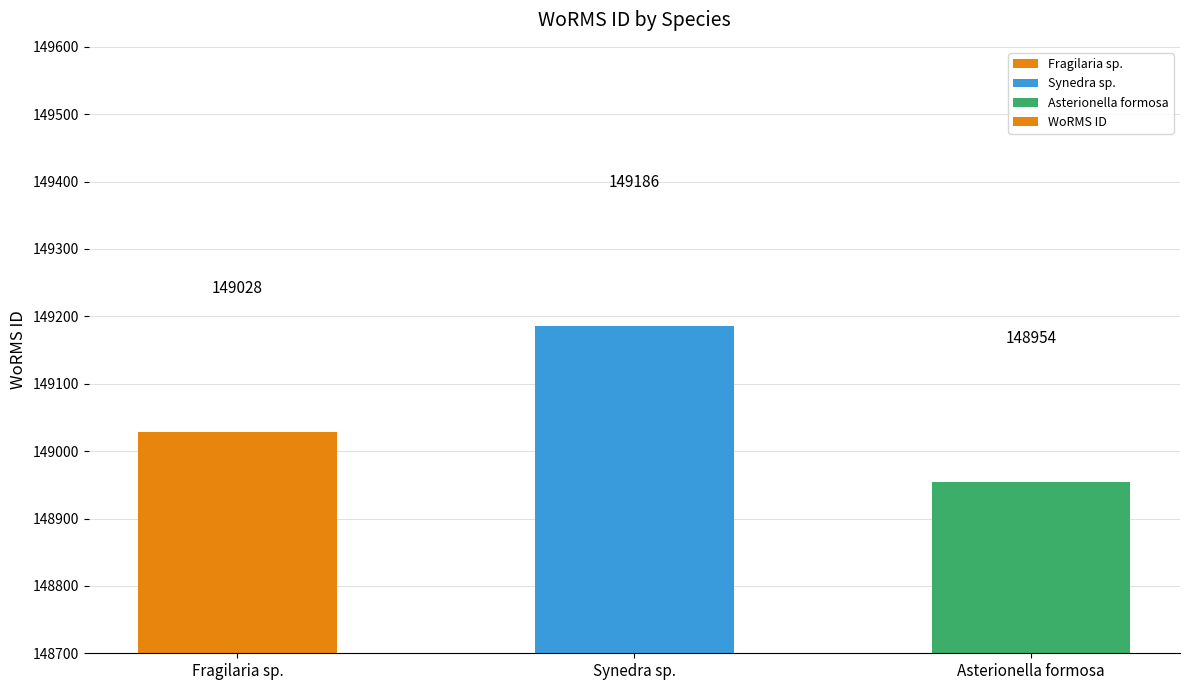

How many data points are less than 149028?

1